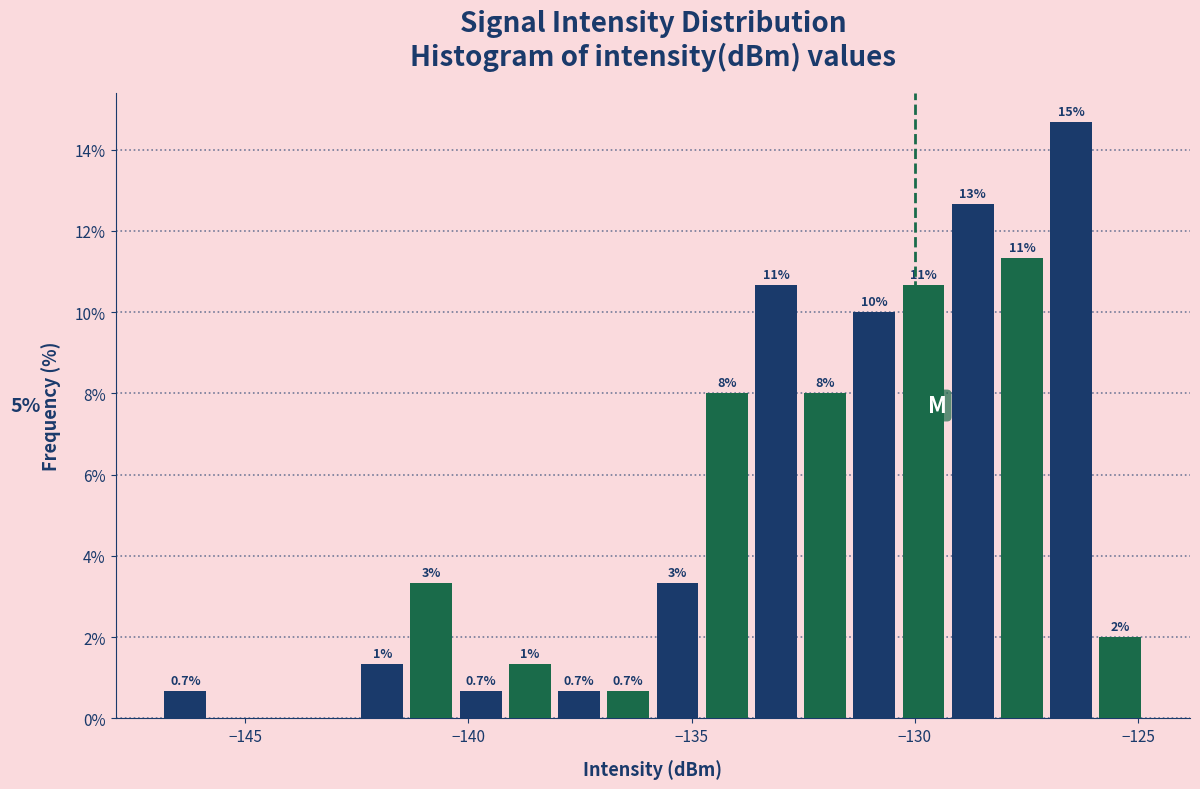

Around what value on the x-axis is the tallest bar? Give the approximate position of its centre, as read against the axis.

-126.5